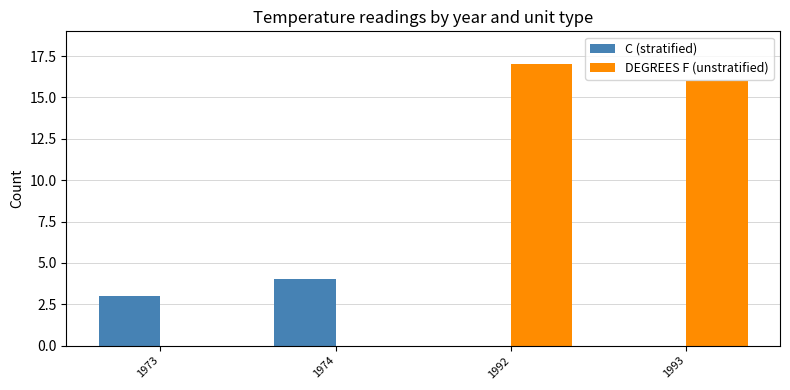

At which category does the chart reach its peak across all series?

1992